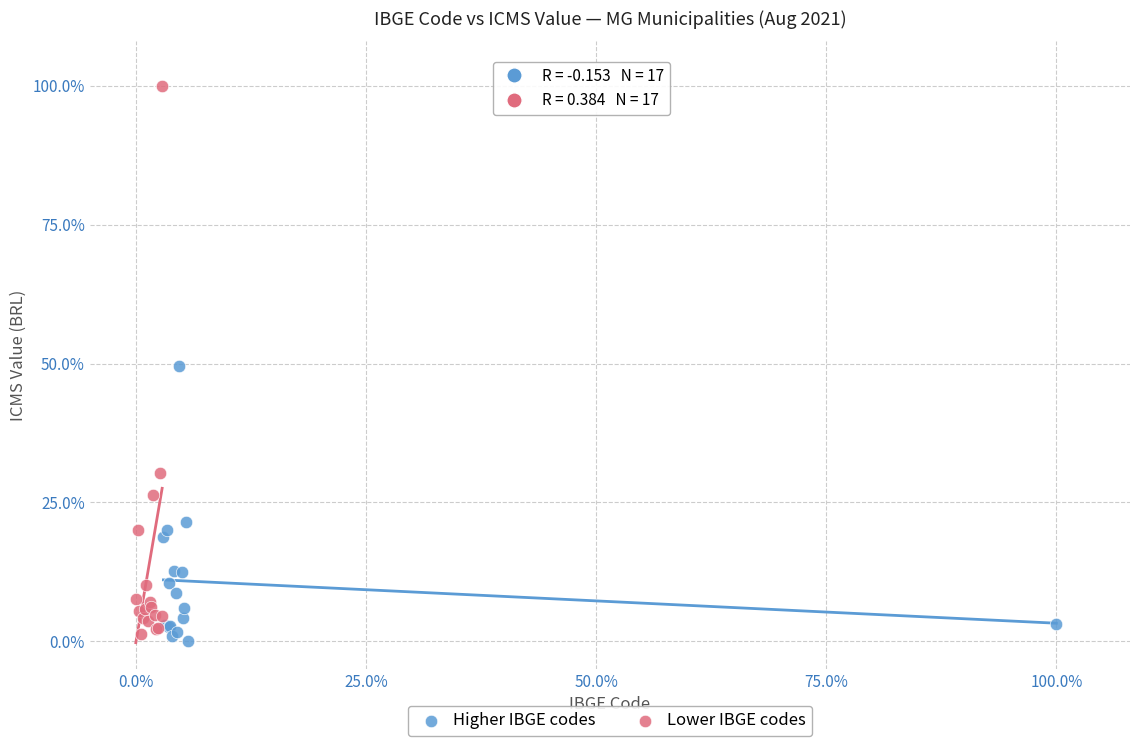

Which series reaches the maximum Y coordinate?

Lower IBGE codes